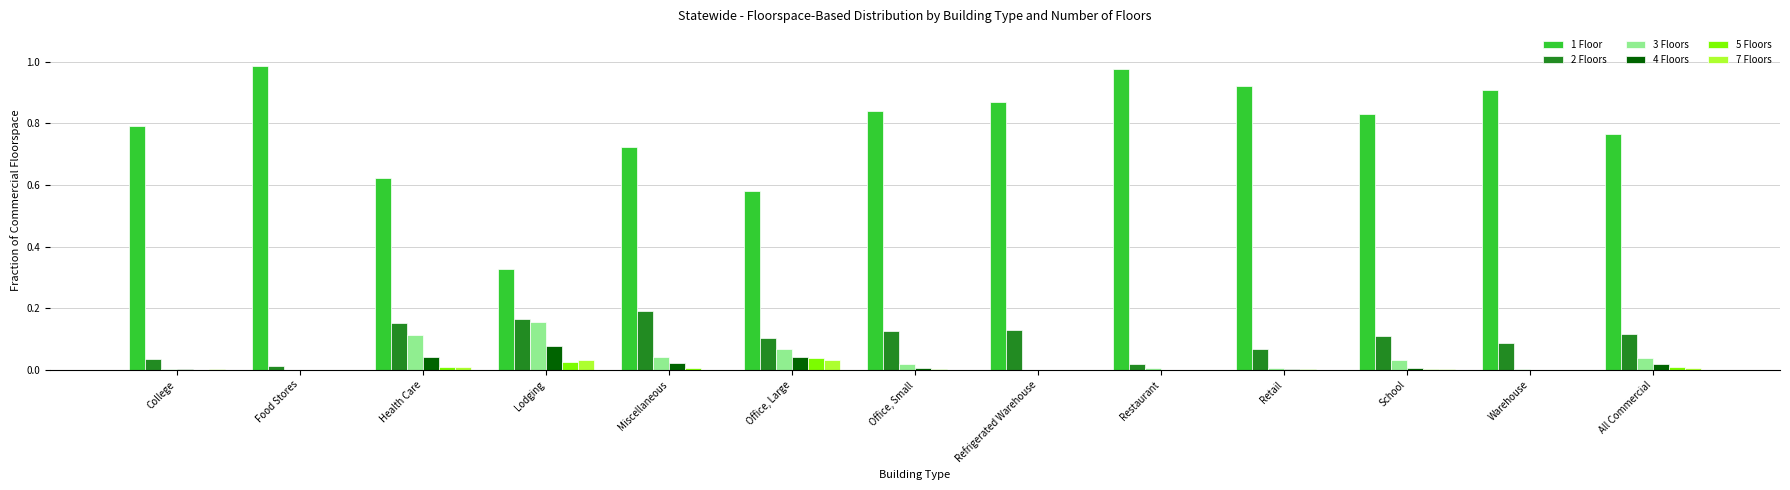

Which series has the largest total across all categories?

1 Floor